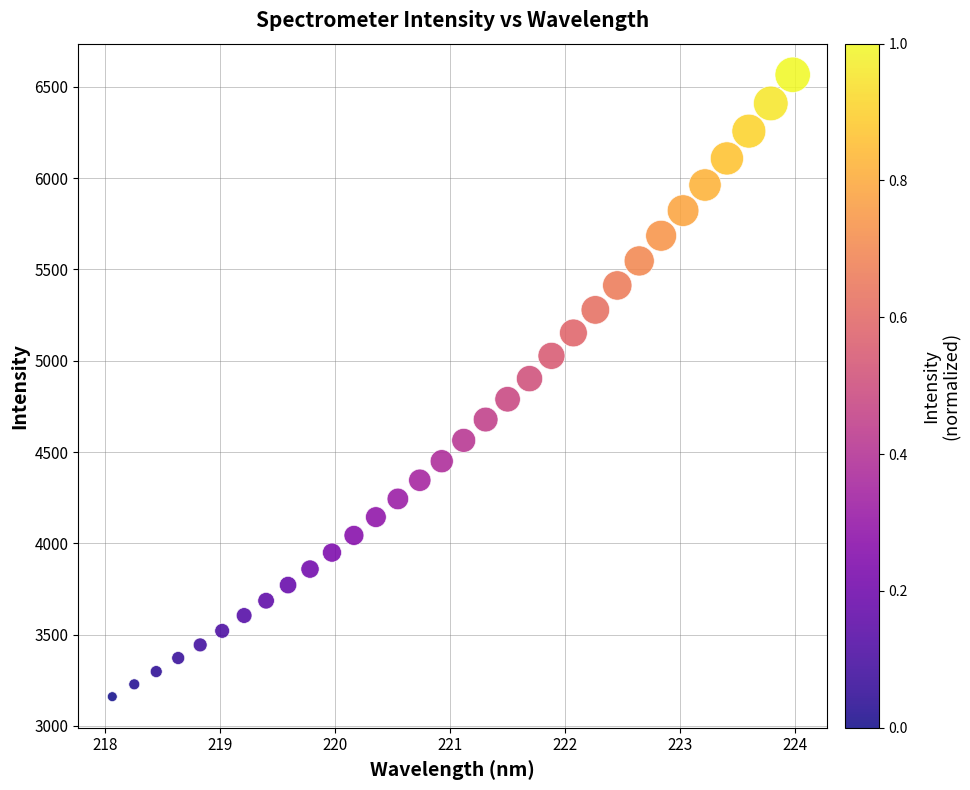

What is the range of Y values (max minus min)?

3406.9